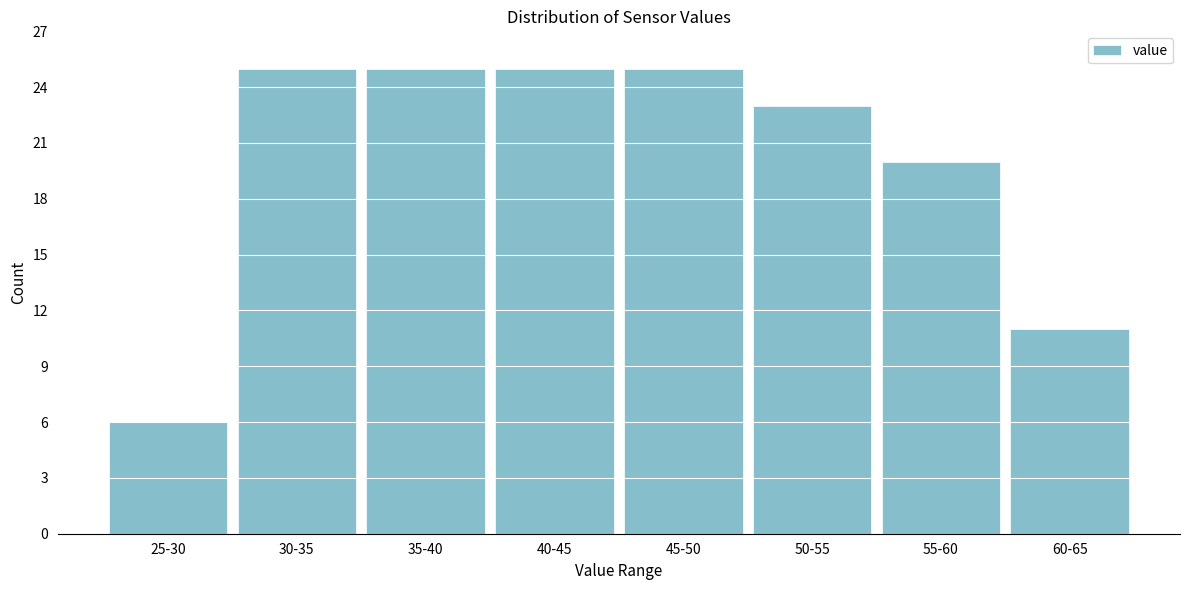

Reading left to right, transcribe all the data shown in this chart.

6	25	25	25	25	23	20	11